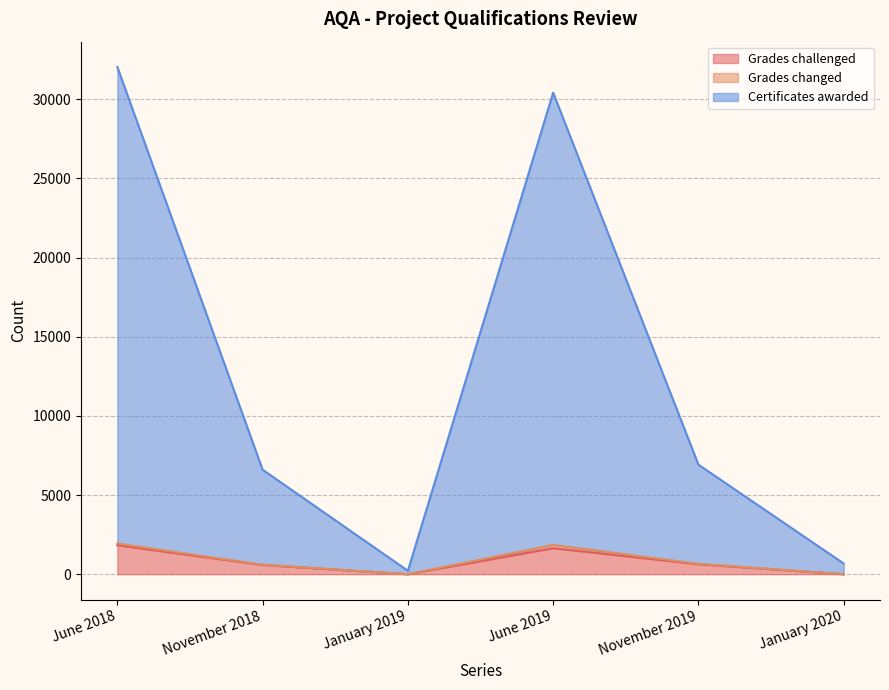

Which series has the widest spread of values?

Certificates awarded